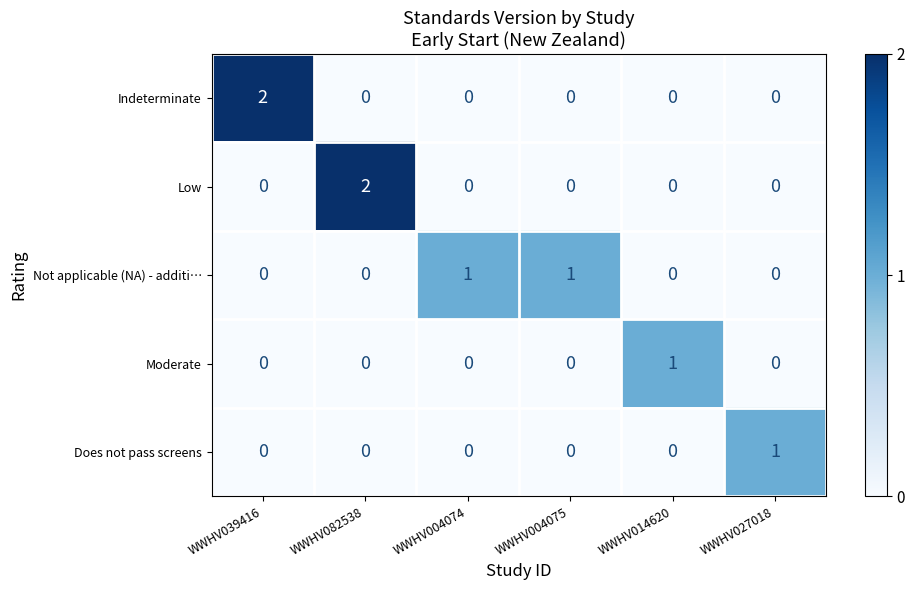

Which category has the highest value in the Indeterminate series?

WWHV039416